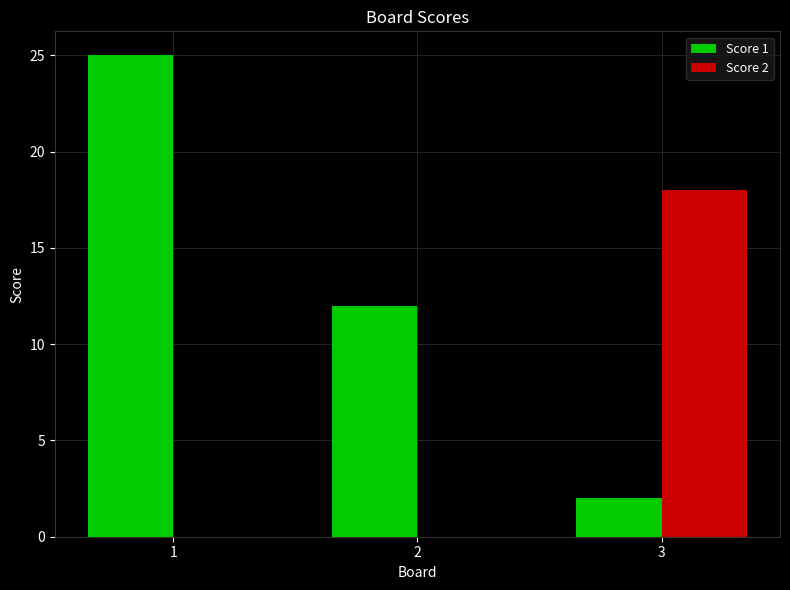

Is the value of Score 1 at 3 greater than the value of Score 2 at 1?

Yes